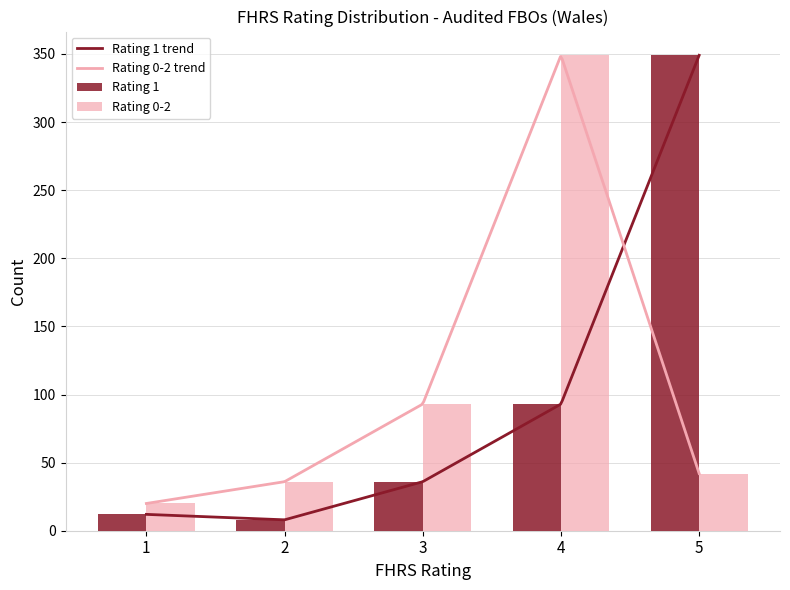

Does the chart contain any negative values?

No